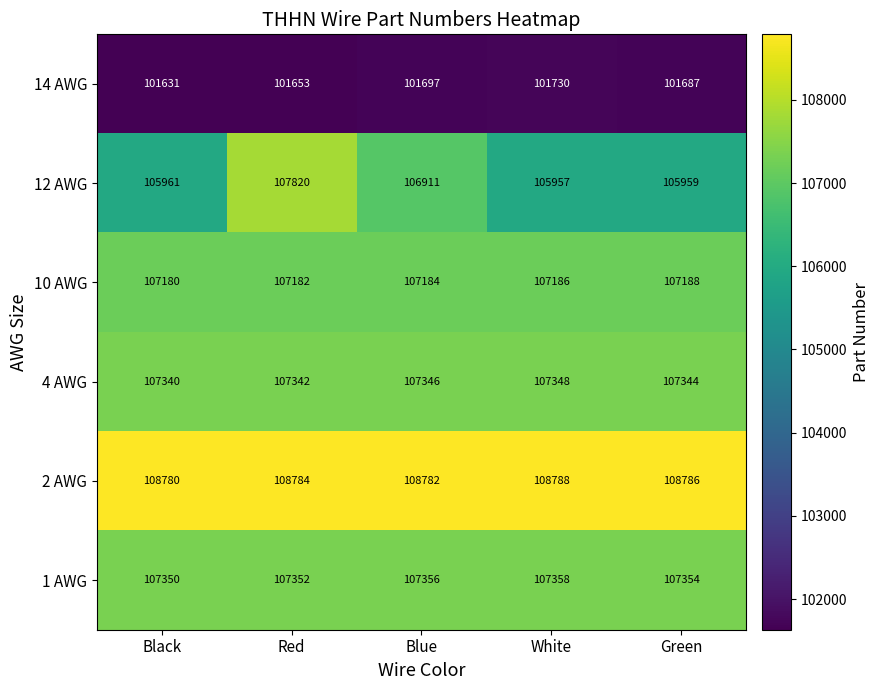

Which category has the highest value across all series?

White